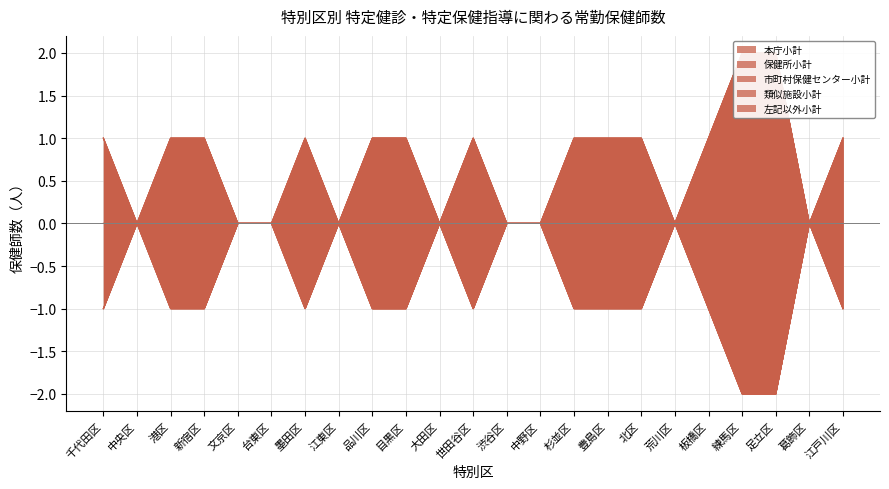

In 本庁小計, how many points are lower than both neighbors (excluding endpoints)?

4